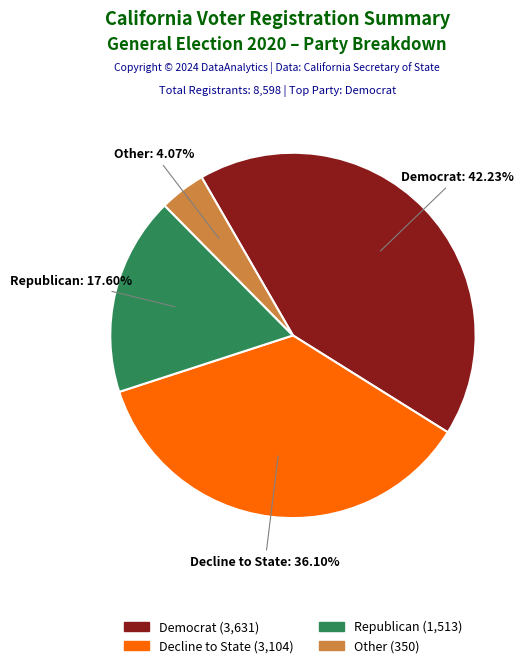

Is there a majority slice in this chart?

No